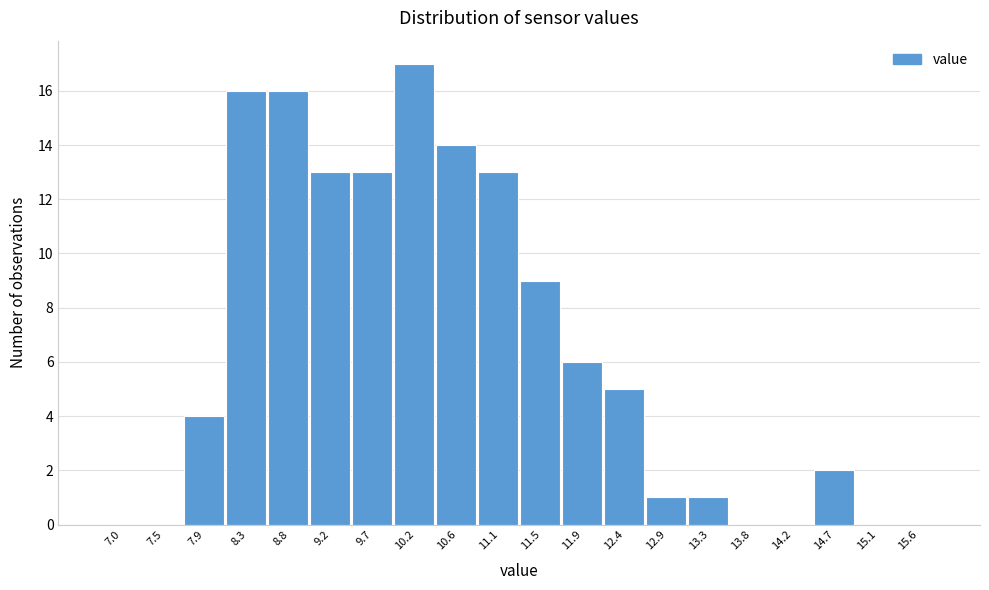

Reading right to left, transcribe all the data shown in this chart.

15.6=0	15.1=0	14.7=2	14.2=0	13.8=0	13.3=1	12.9=1	12.4=5	11.9=6	11.5=9	11.1=13	10.6=14	10.2=17	9.7=13	9.2=13	8.8=16	8.3=16	7.9=4	7.5=0	7.0=0